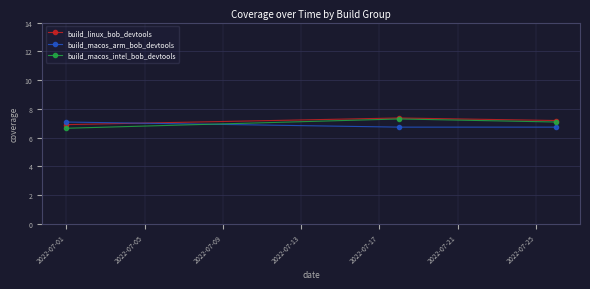

What is the greatest value displayed?

7.4